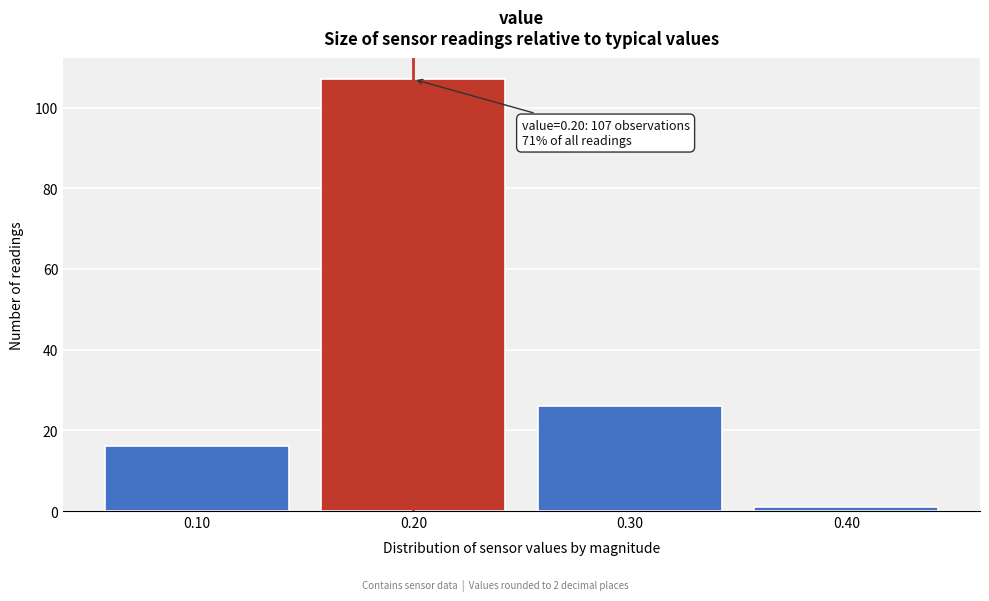

Which range on the x-axis has the tallest bar?

0.15 to 0.25